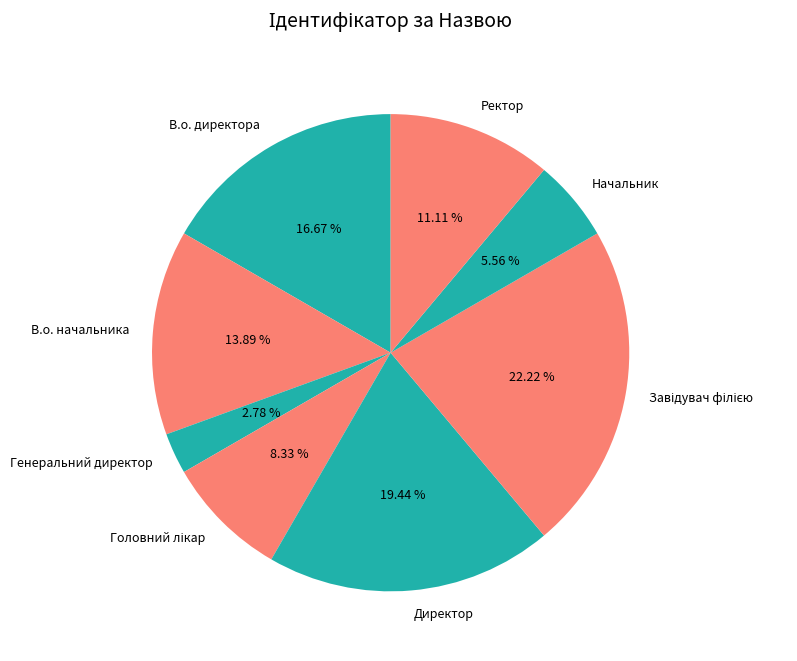

Which slice is the smallest?

Генеральний директор